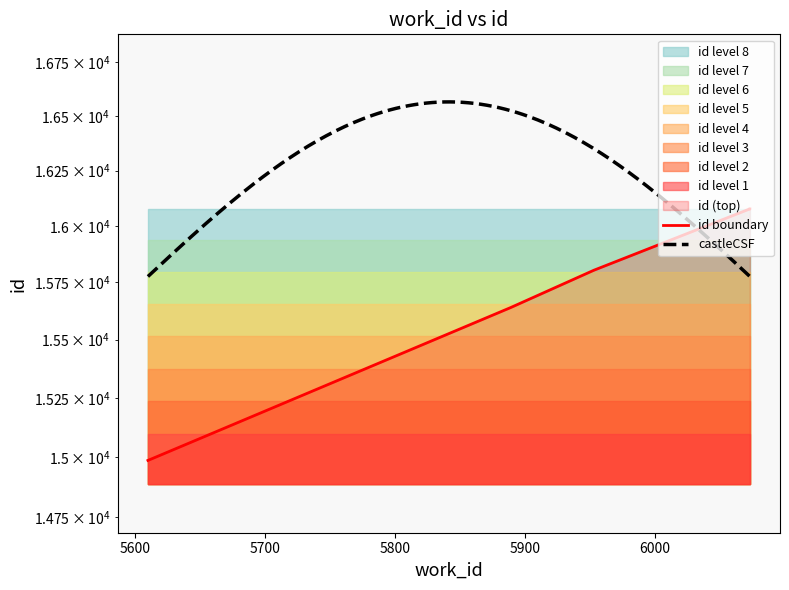

Rank the categories by value from highest to lowest.

6073, 6073, 6072, 5953, 5889, 5610